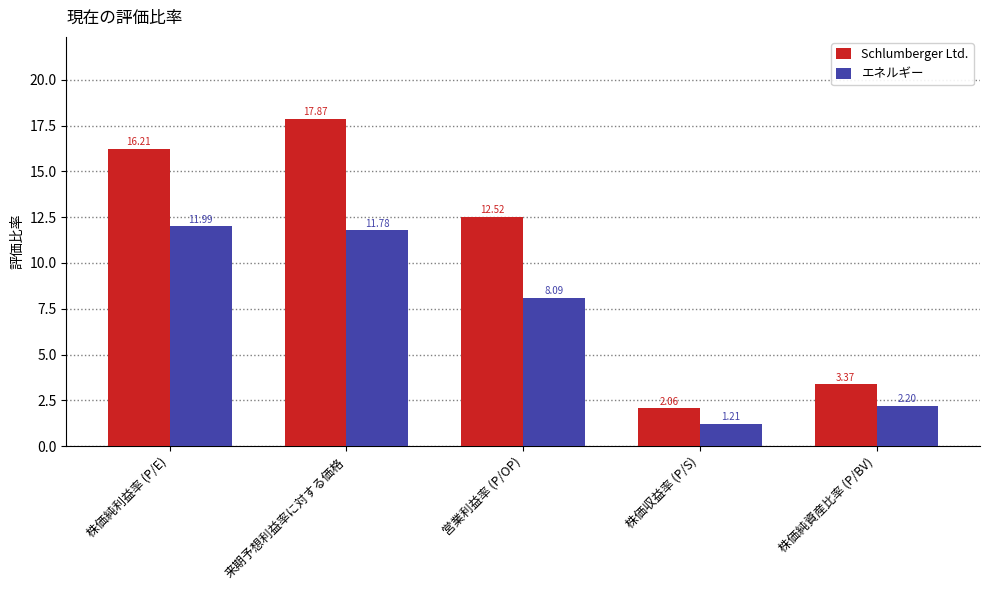

What is the value of the Schlumberger Ltd. bar at the 1st from the left?

16.2